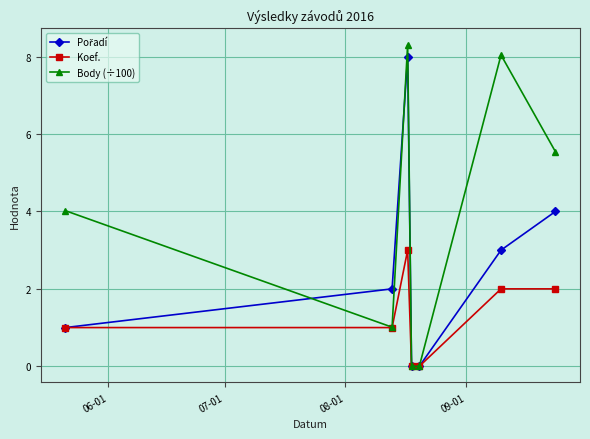

Which series has the largest range (max minus min)?

Body (÷100)